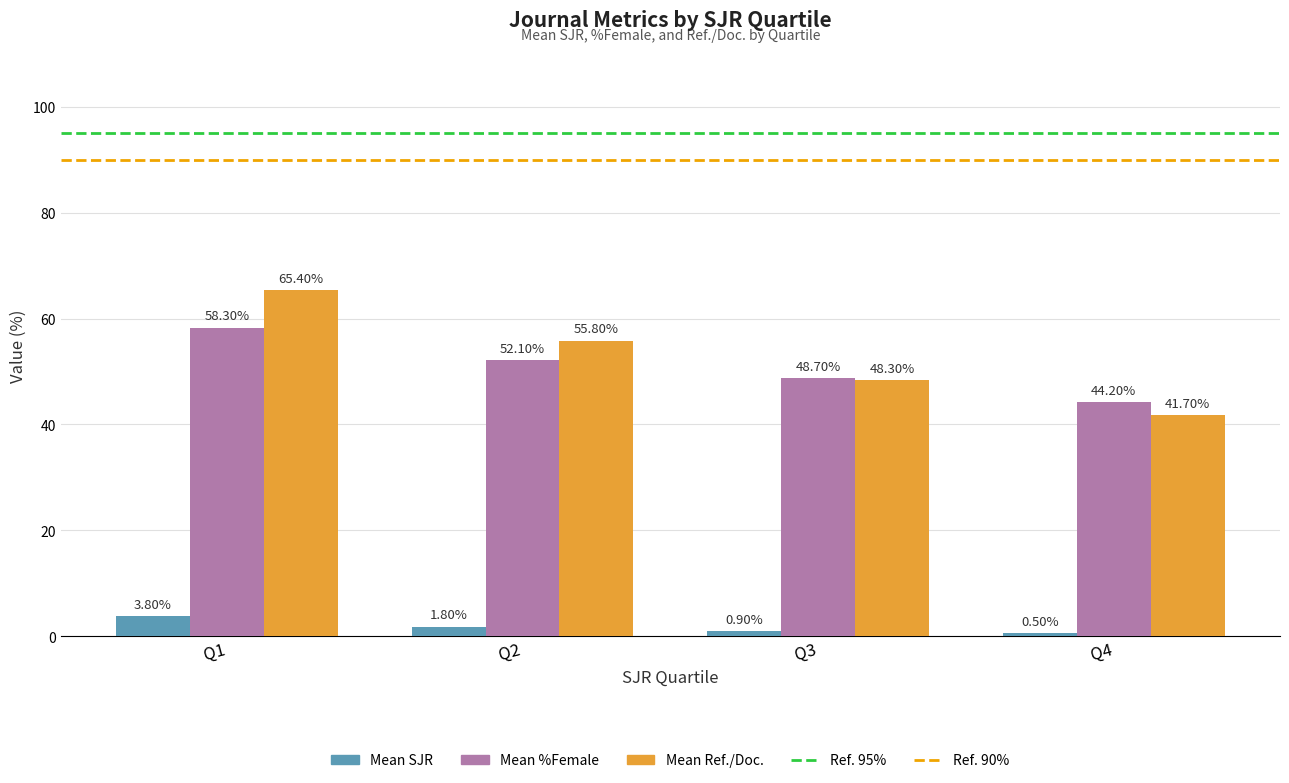

Between Q1 and Q3, which series saw the biggest shift?

Mean Ref./Doc.